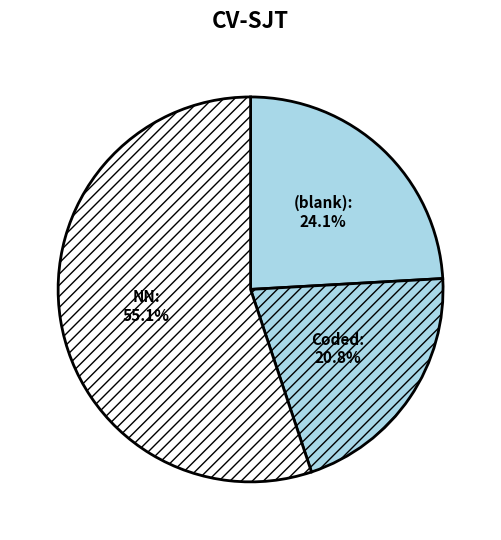

Between Coded and (blank), which is larger?

(blank)